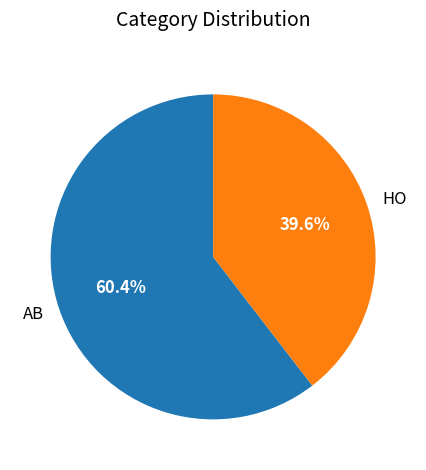

Count the number of slices in the pie.

2